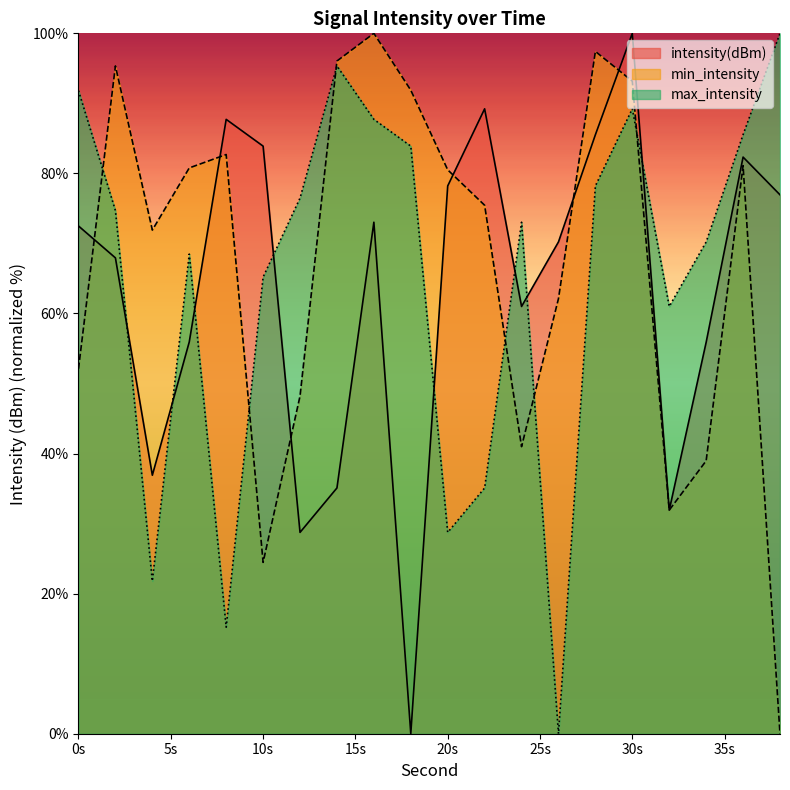

Rank the series by their average value, from highest to lowest.

min_intensity, max_intensity, intensity(dBm)